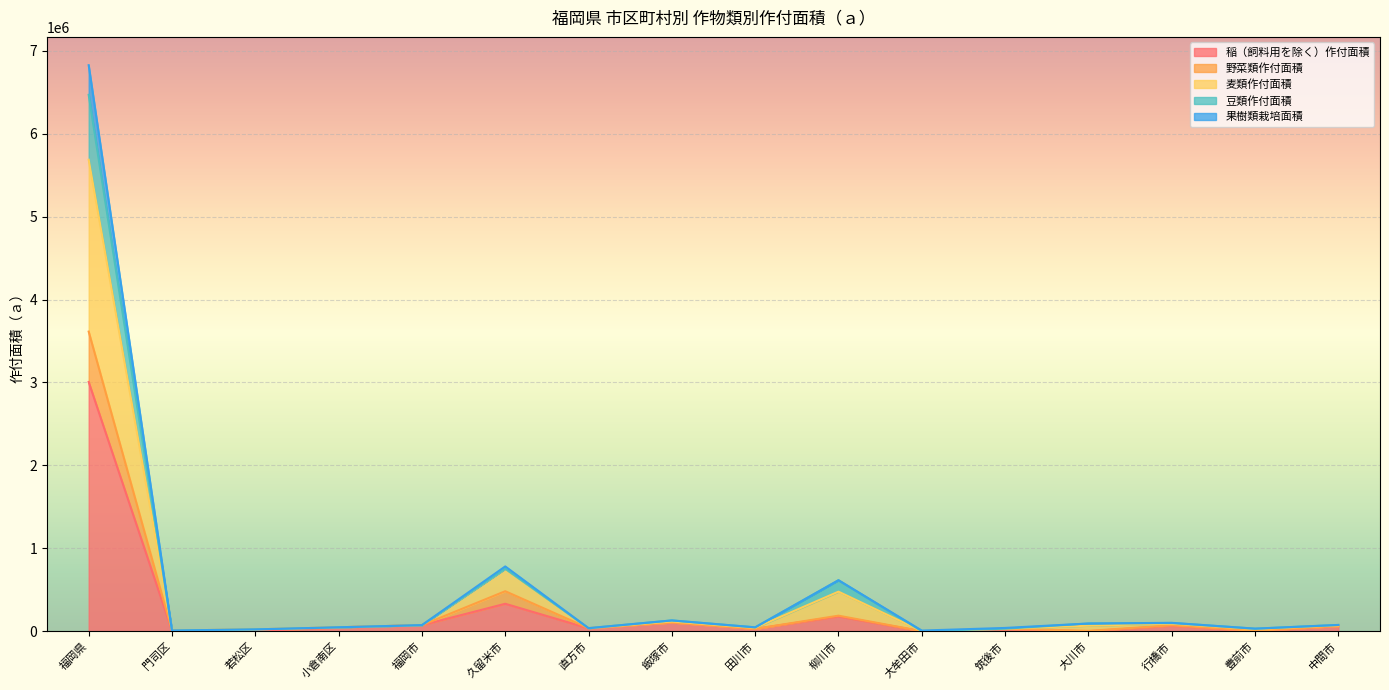

What is the maximum value for 稲（飼料用を除く）作付面積?

3005911